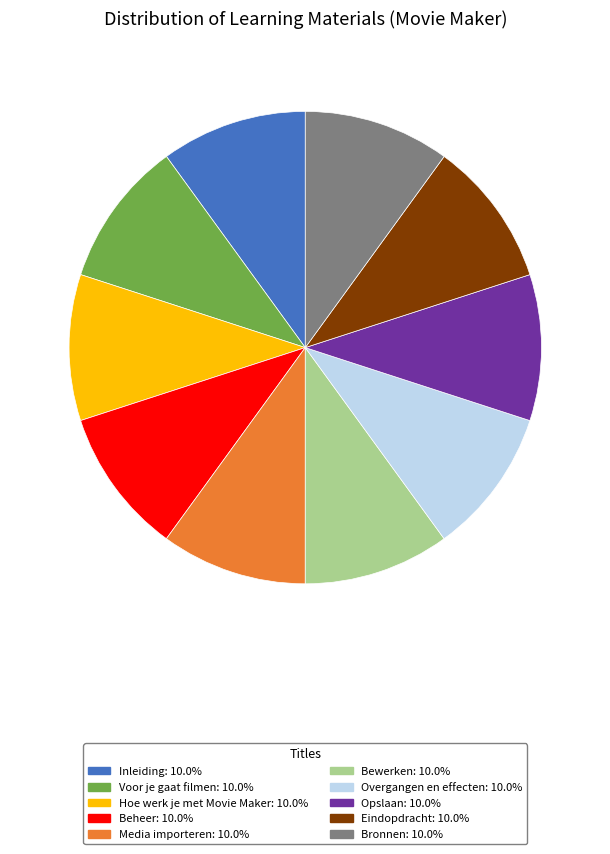

Is the sum of Overgangen en effecten: 10.0% and Eindopdracht: 10.0% greater than half?

No